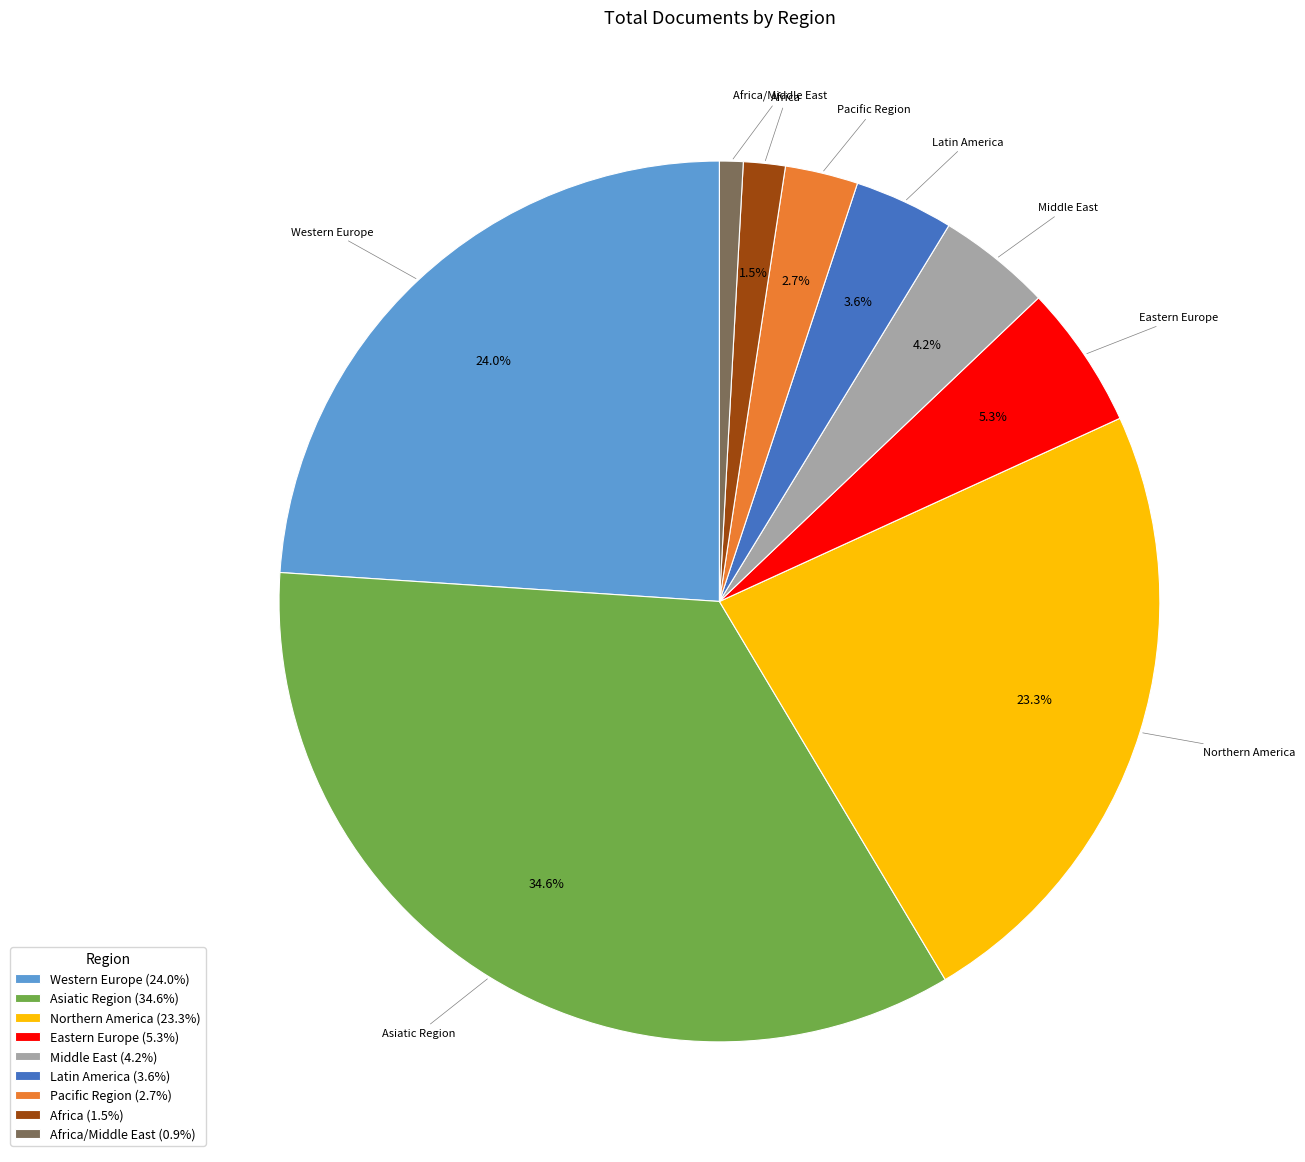

To the nearest percent, what percentage of the pie is Latin America?

4%